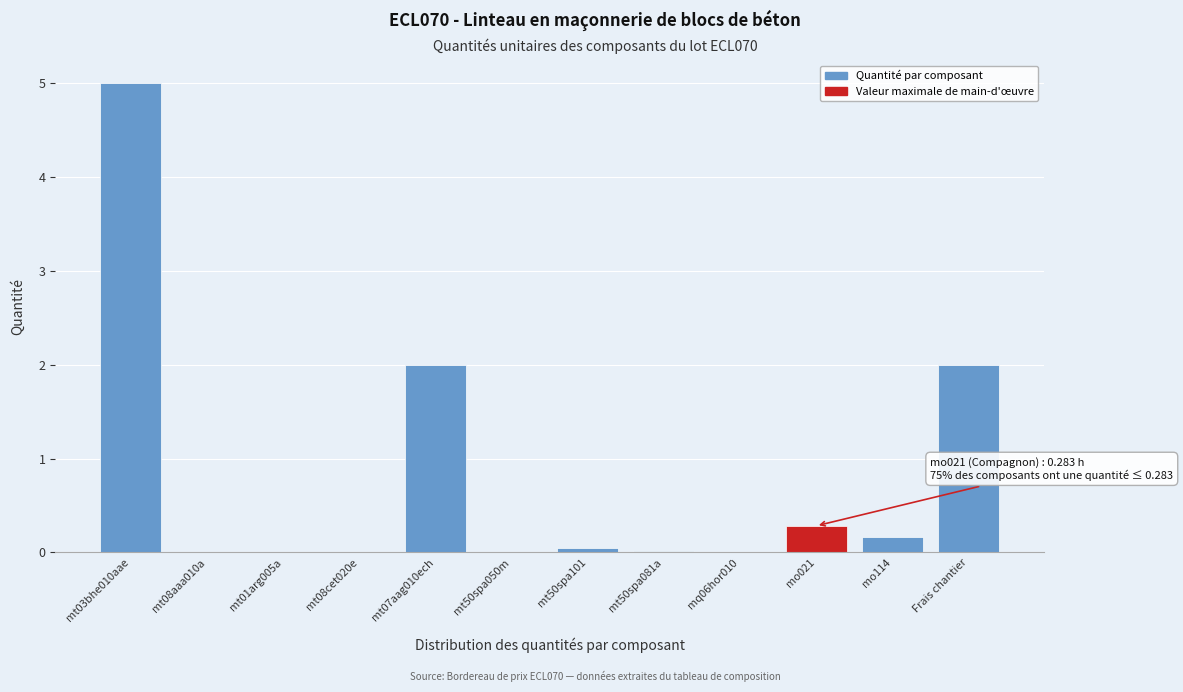

Read the value at Frais chantier.

2.0